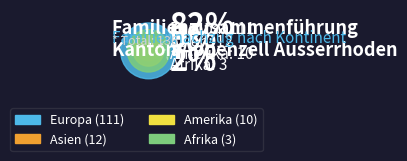

What is the largest slice in the pie chart?

Europa